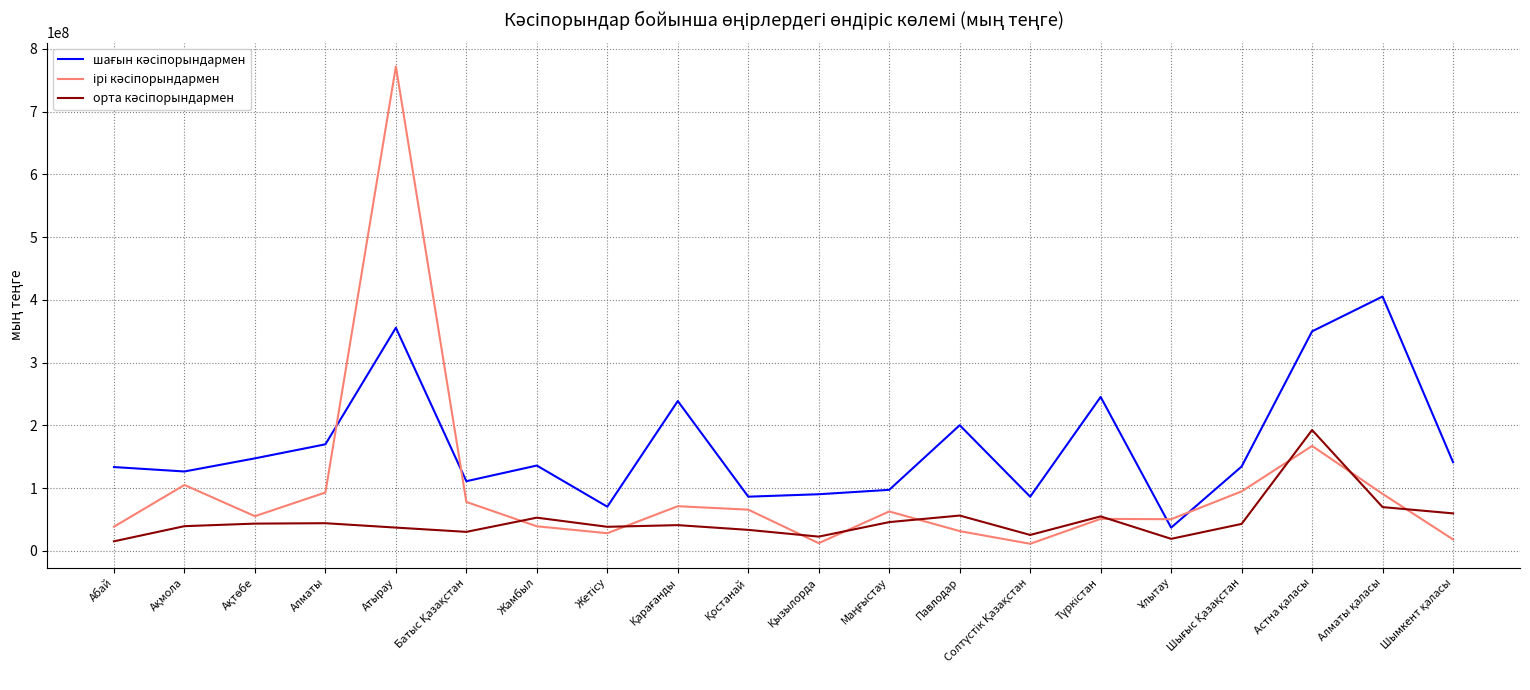

What is the maximum value shown in the chart?

772019232